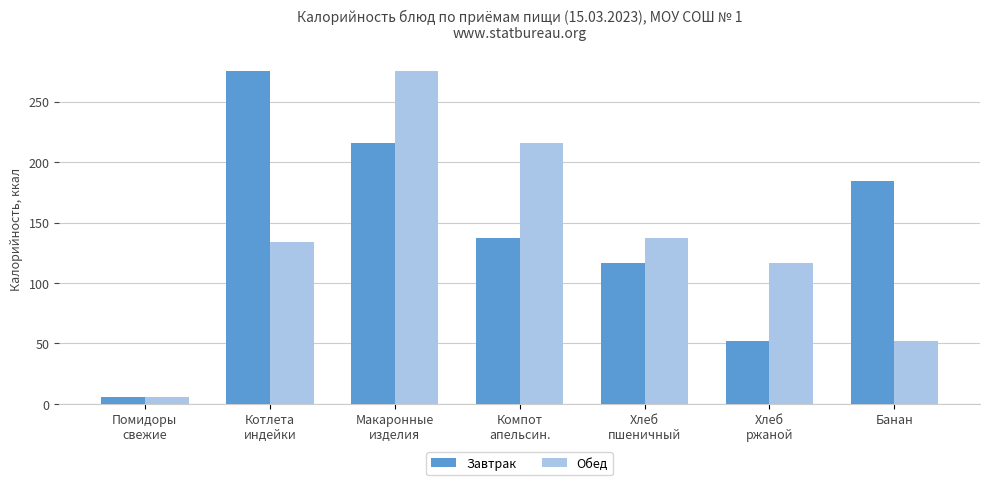

Reading right to left, what are all the values shown in this chart?

Завтрак: 184.0	52.2	116.6	137.0	216.0	275.4	5.8
Обед: 52.2	116.6	137.0	216.0	275.4	133.8	5.8